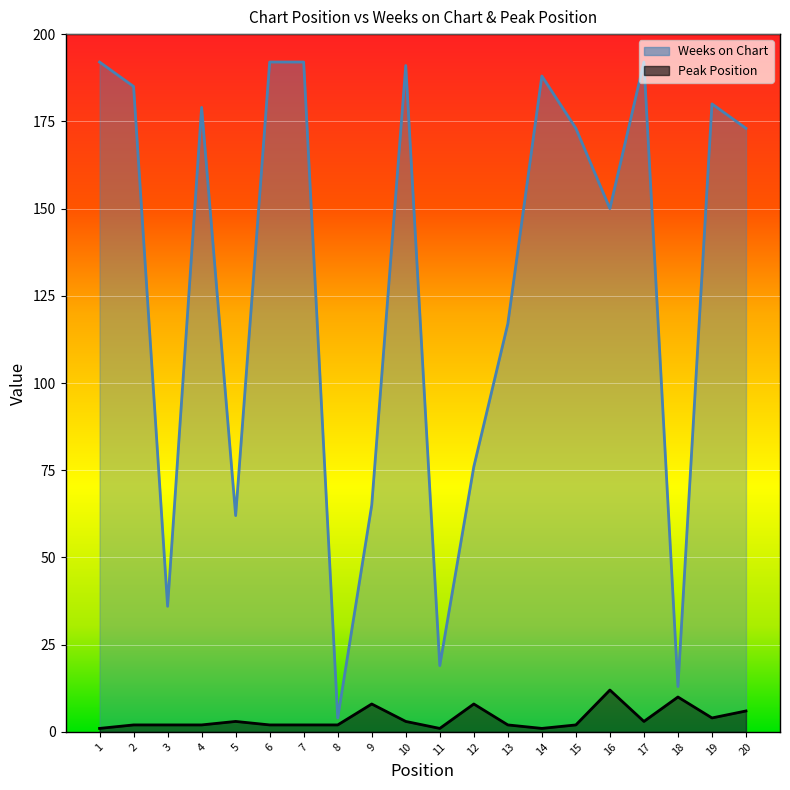

True or false: Weeks on Chart has more than 2 interior local peaks.

True